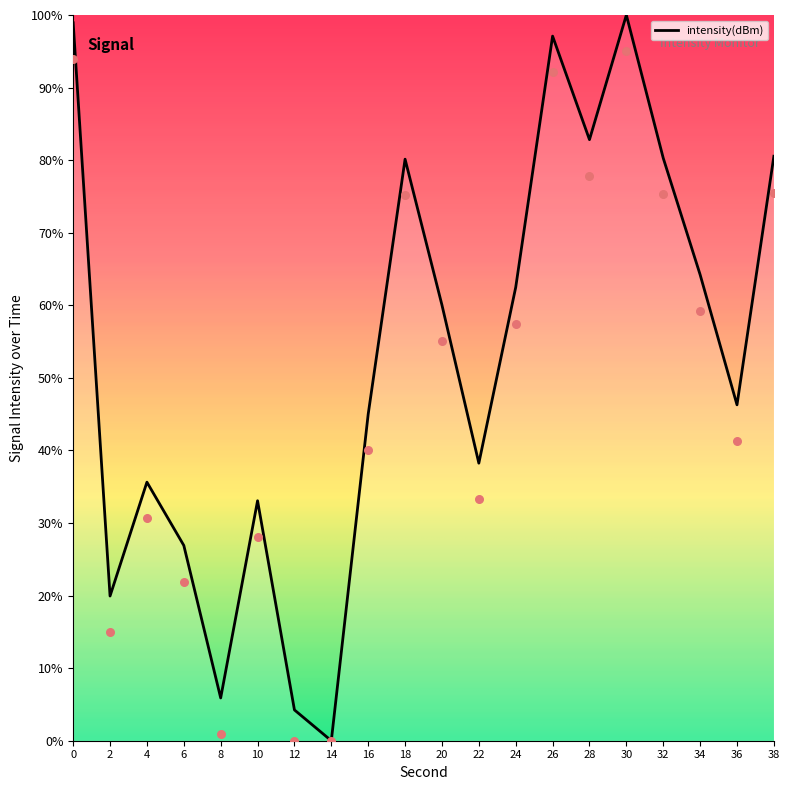

What is the ratio of the value at 22 to the value at 34?

0.6